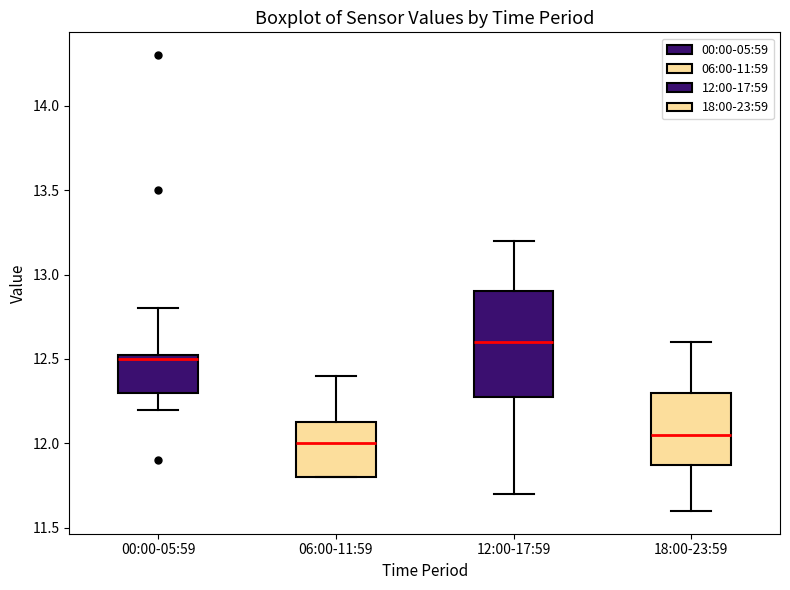

Comparing the boxes themselves (not the whiskers), which one is the tallest?

12:00-17:59